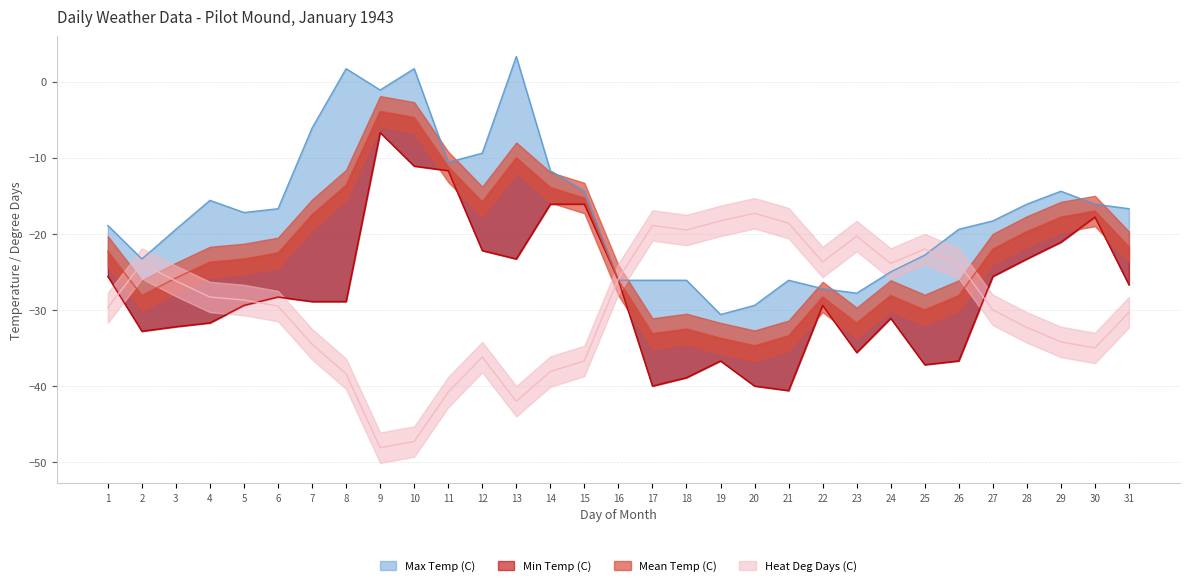

Where do Heat Deg Days (C) and Min Temp (C) first cross each other?

1 and 2